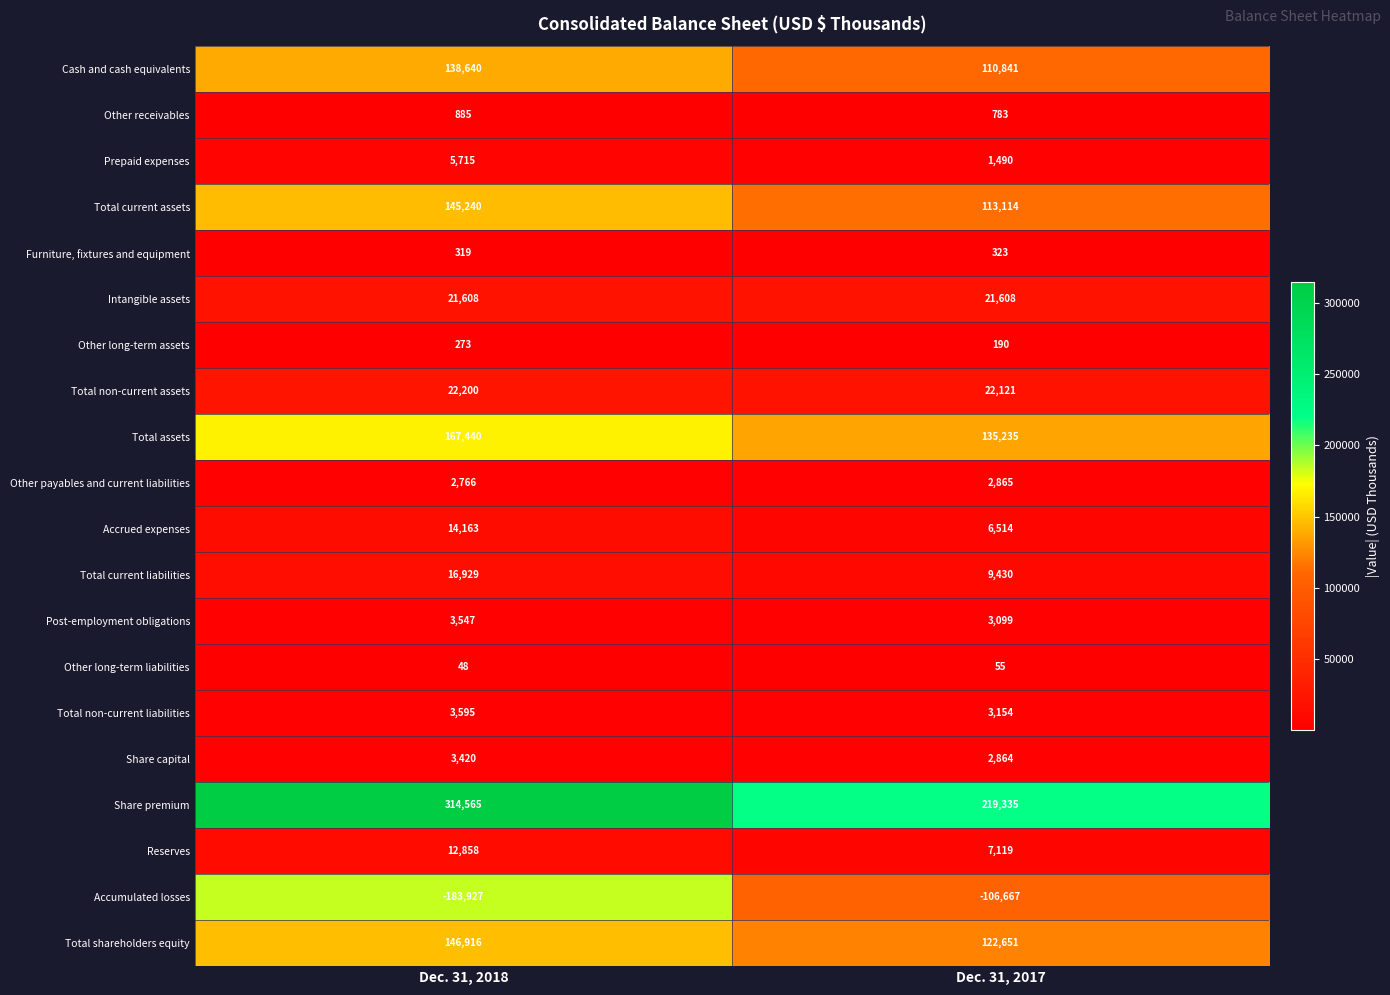

Rank the series by their maximum value, from highest to lowest.

Share premium, Total assets, Total shareholders equity, Total current assets, Cash and cash equivalents, Total non-current assets, Intangible assets, Total current liabilities, Accrued expenses, Reserves, Prepaid expenses, Total non-current liabilities, Post-employment obligations, Share capital, Other payables and current liabilities, Other receivables, Furniture, fixtures and equipment, Other long-term assets, Other long-term liabilities, Accumulated losses